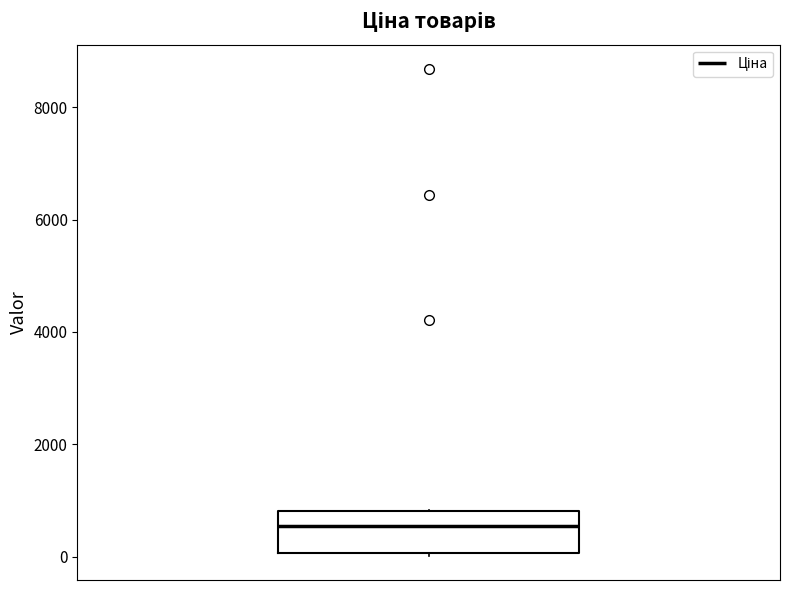

Where is the upper edge of the box on the y-axis? The values are not printed on the chart, so give them approximately, as read against the axis.

800